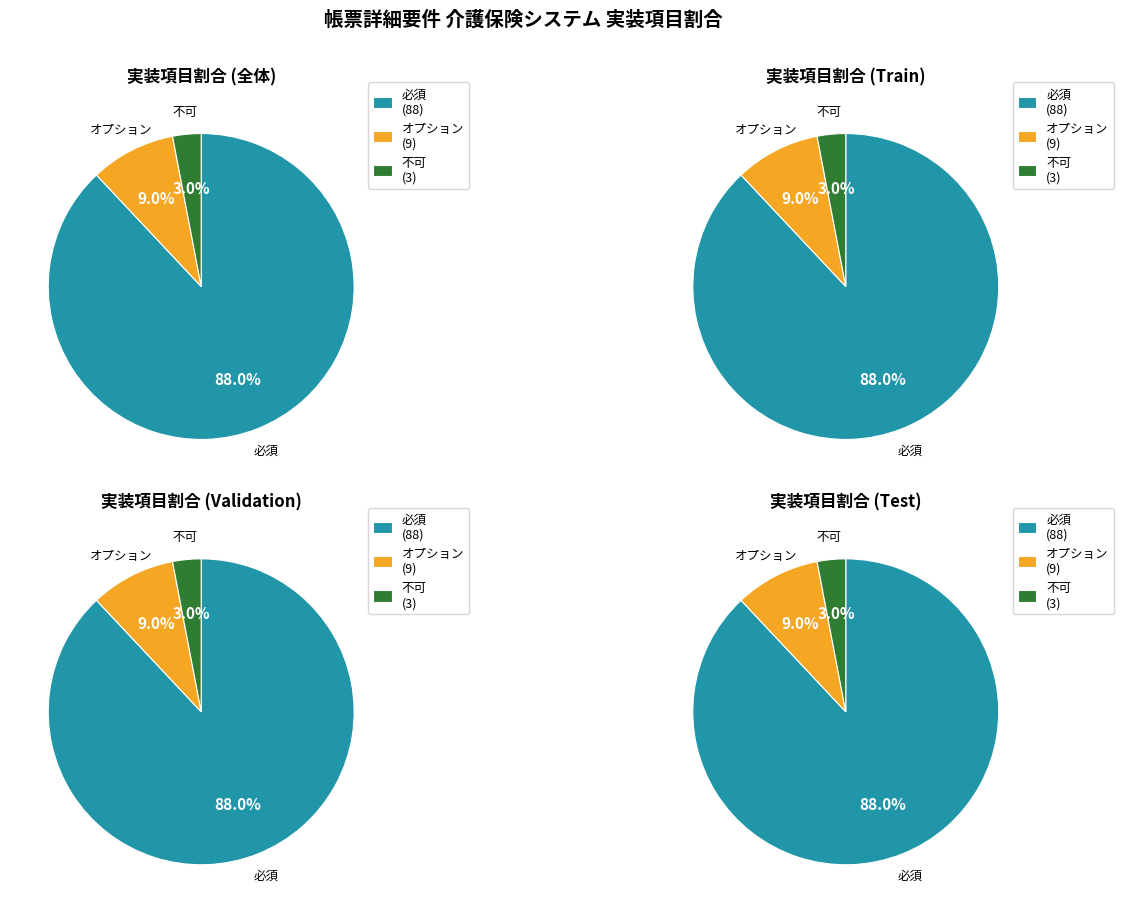

Rank the categories by value from highest to lowest.

必須, オプション, 不可